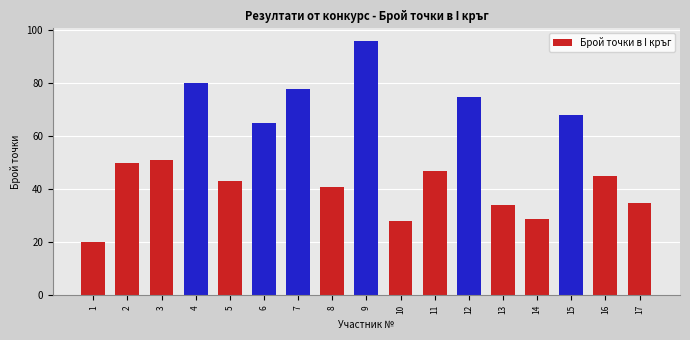

What is the approximate value at 7, to the nearest 5?

80